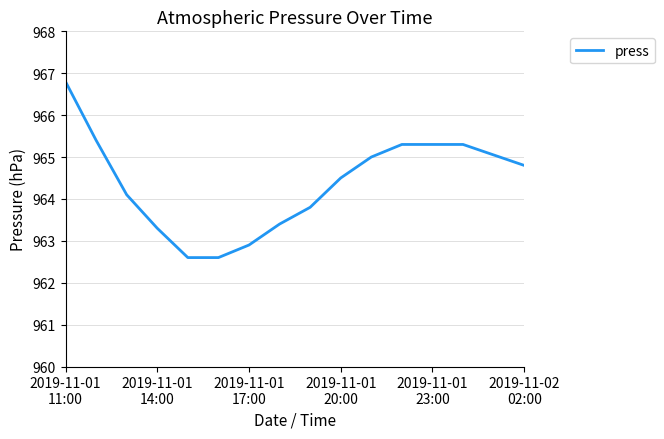

What is the difference between the maximum and minimum values?

4.2